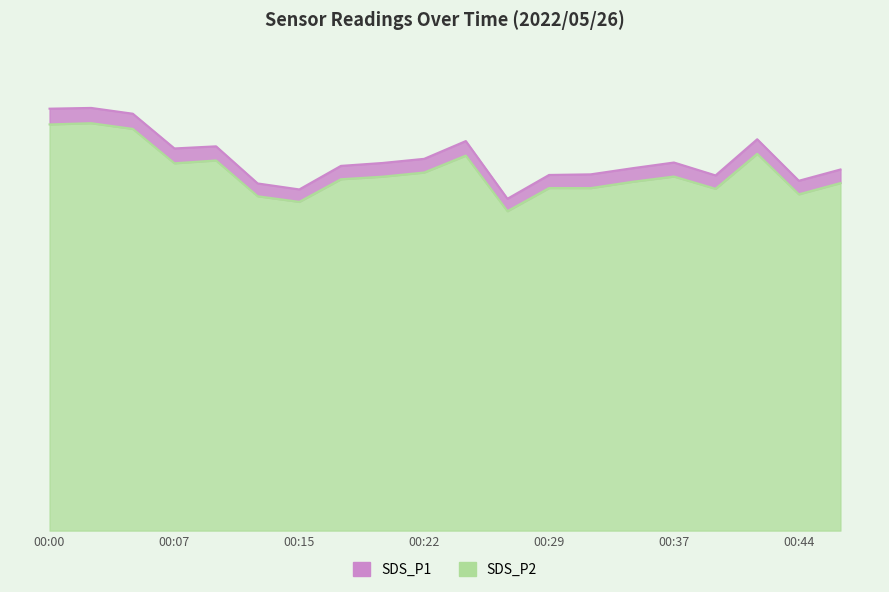

True or false: SDS_P1 and SDS_P2 intersect in this chart.

False